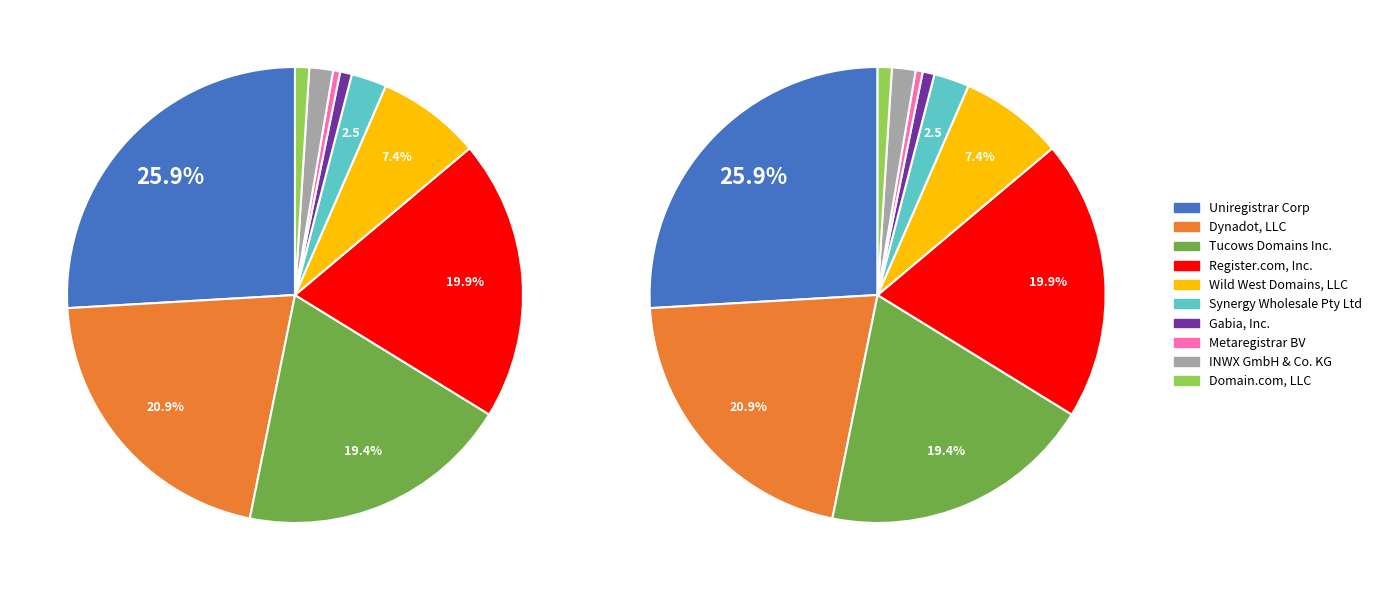

To the nearest percent, what is the difference between the largest and smallest slice percentages?

25%